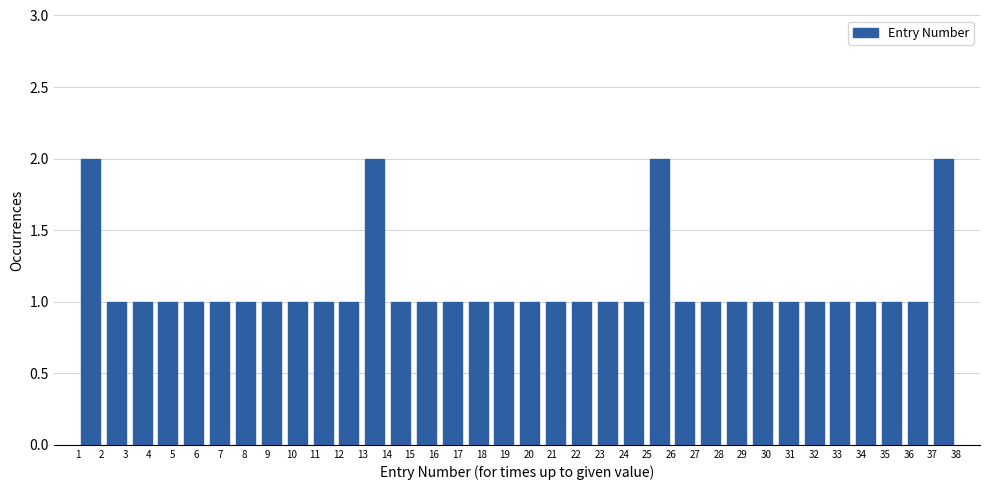

How tall is the bar that spans 14.1 to 15.1 on the x-axis? Neither the bar edges nor the heights are printed on the chart, so give them approximately, as read against the axes.

1